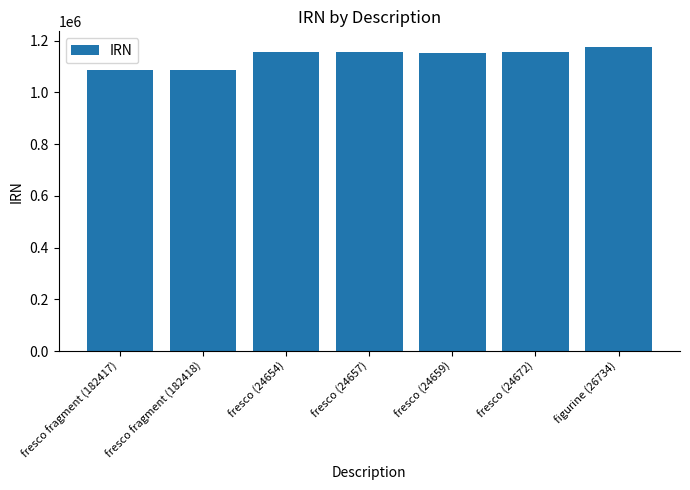

What is the sum of the values at fresco fragment (182418) and fresco fragment (182417)?

2172255